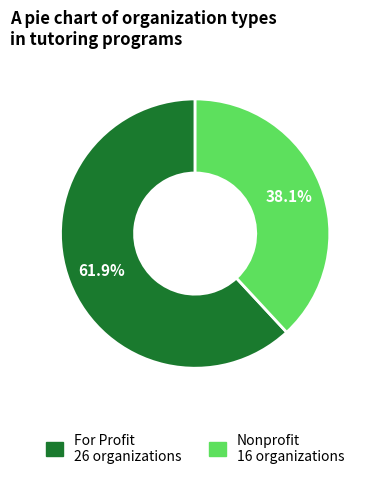

Is it true that For Profit is 72% of the pie?

False